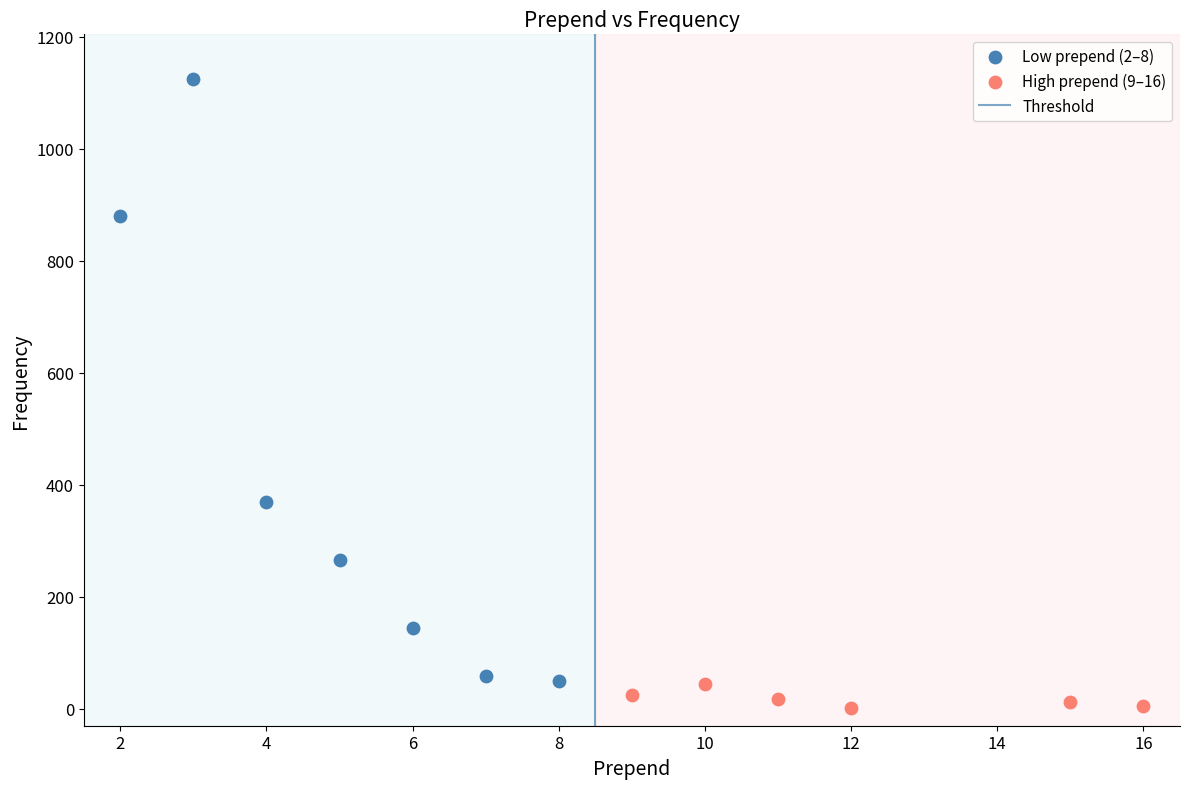

Which series has the largest Y range (max minus min)?

Low prepend (2–8)